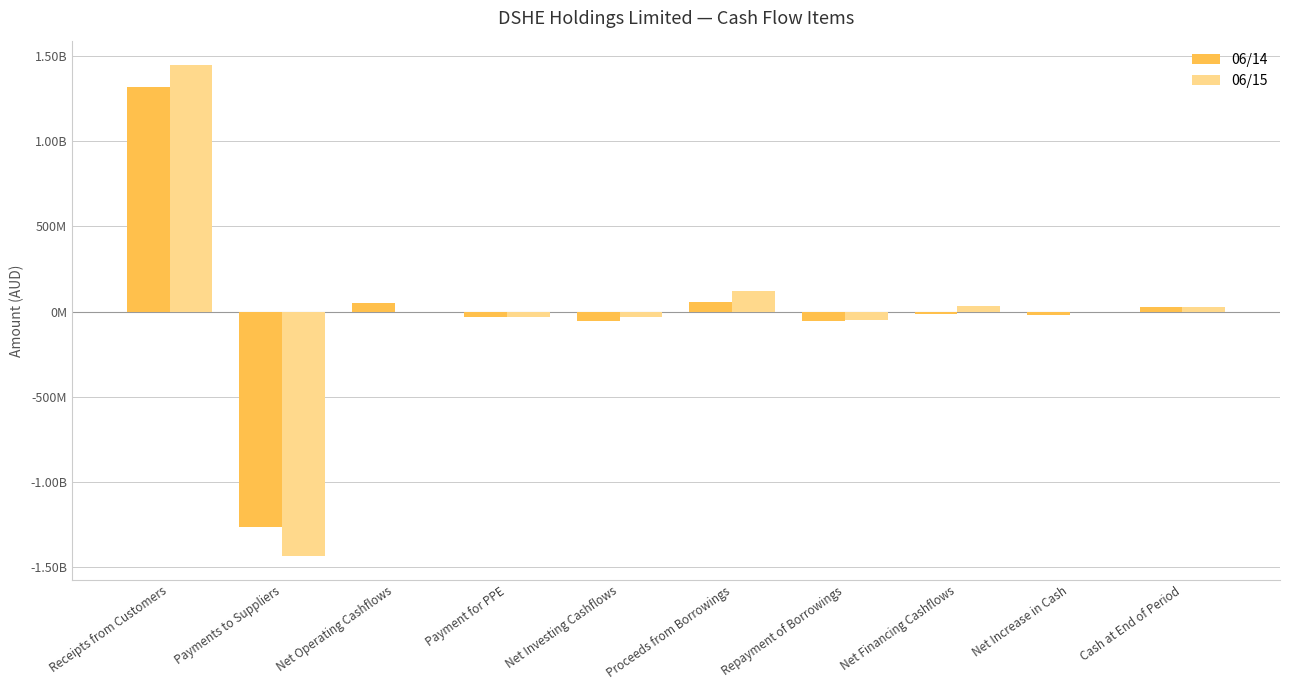

What are all the series names shown in the legend?

06/14, 06/15